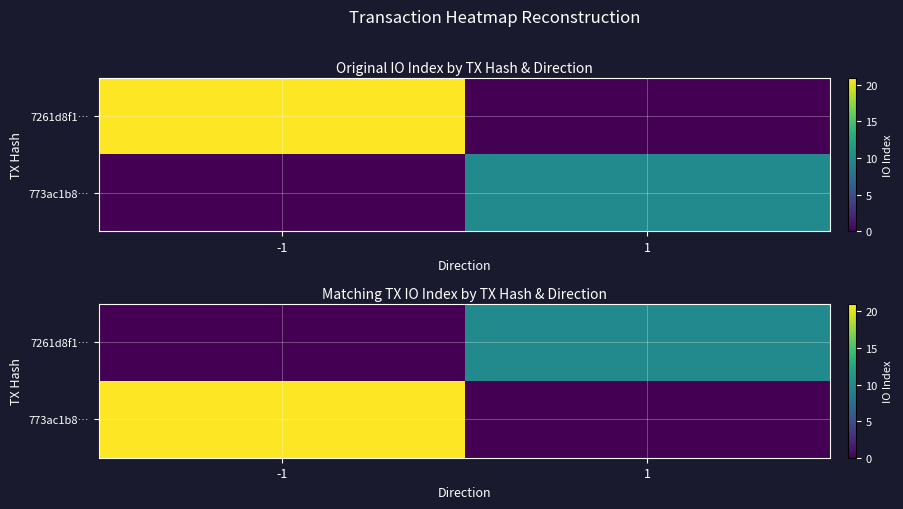

Rank the categories by 773ac1b8… value from highest to lowest.

-1, 1